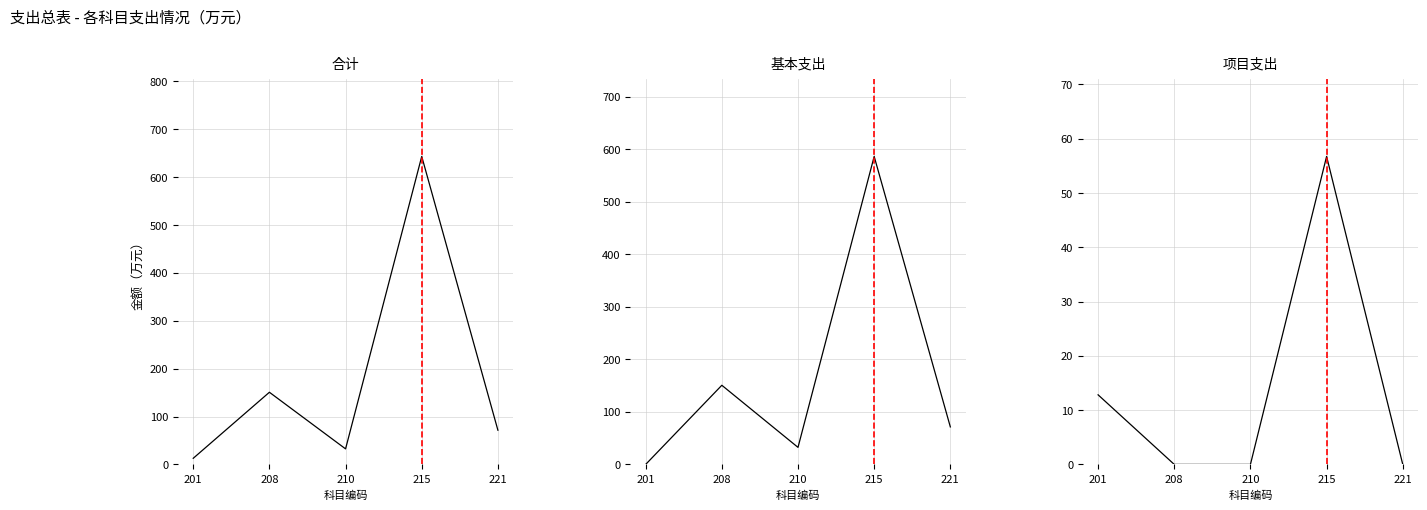

Where is 合计 nearest to the value 327?

208